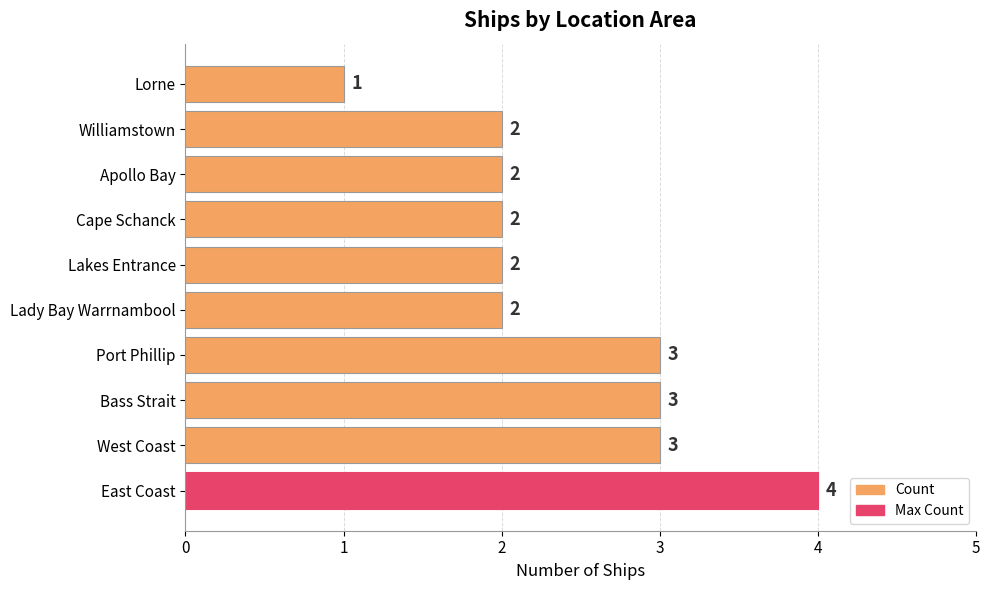

What is the average value?

2